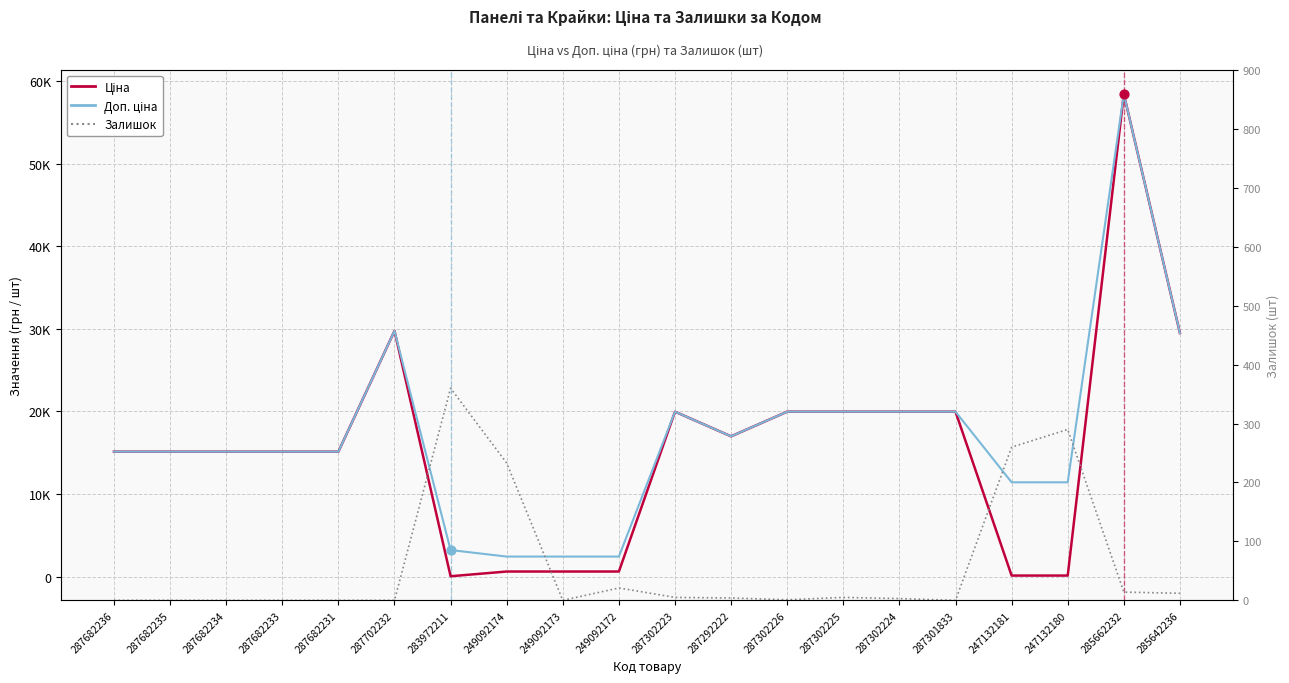

At how many categories does at least one series exceed 27564?

3